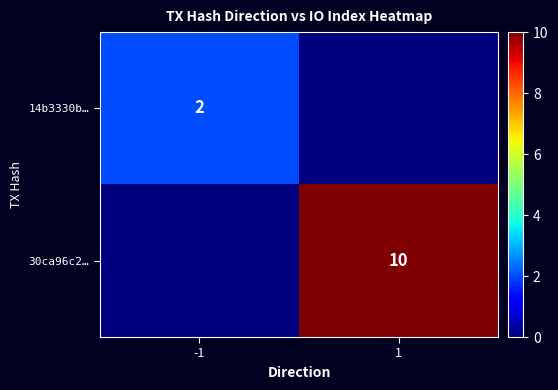

True or false: 30ca96c2… has a value of 15 at 1.

False